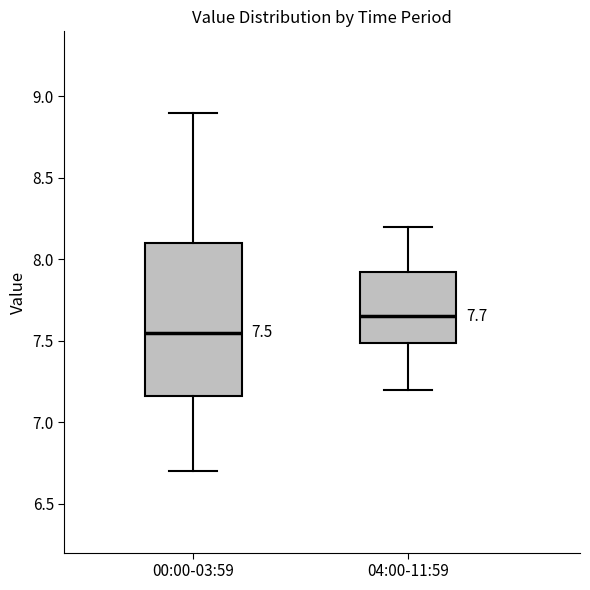

Which box has the lowest median line?

00:00-03:59